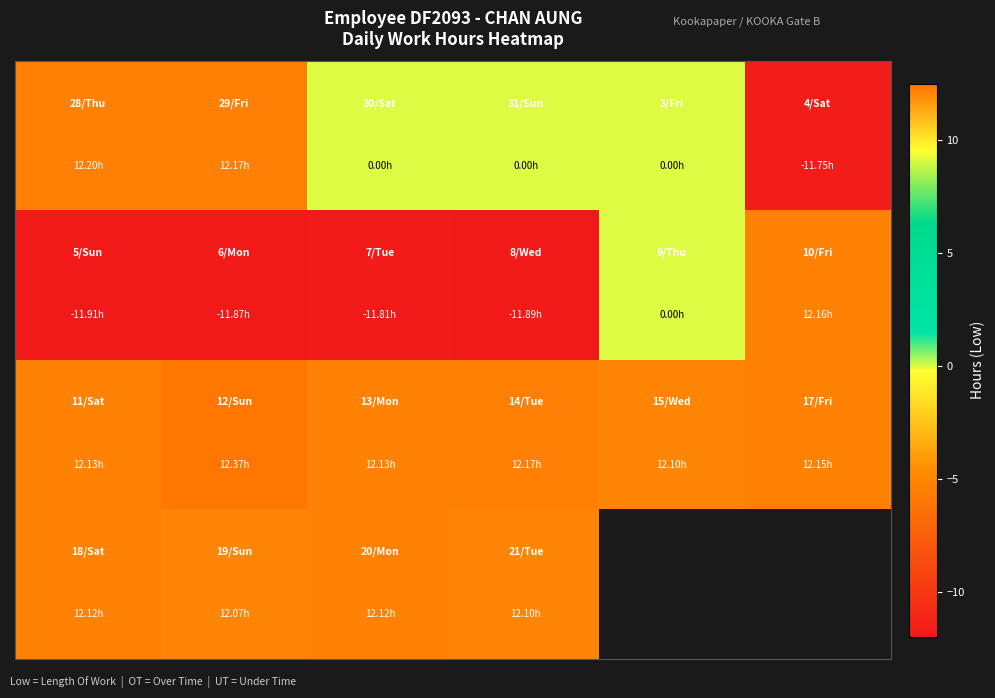

At which category is the sum across all series the highest?

1